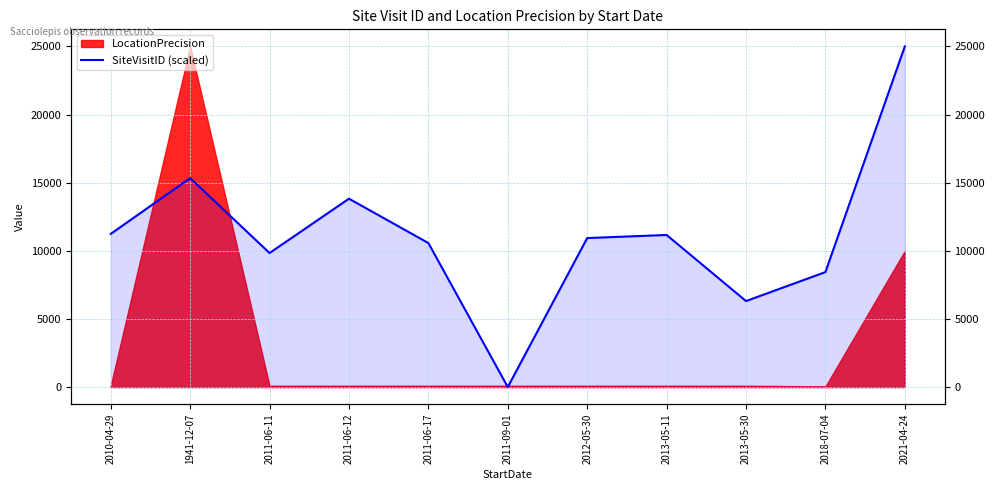

Does the chart display data point markers on the line(s)?

No